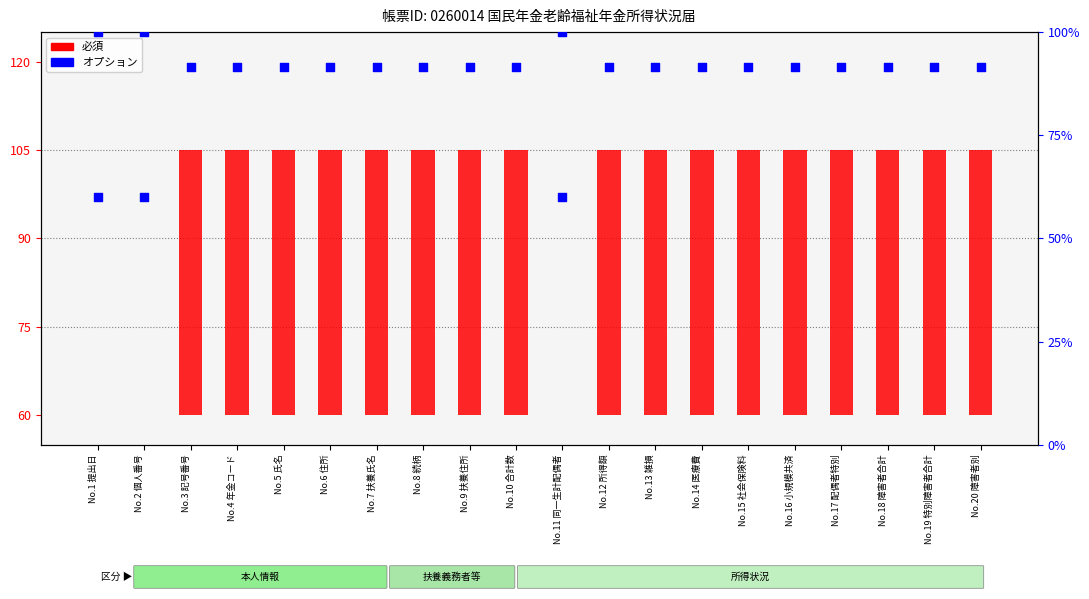

At which category is the sum across all series the highest?

No.3 記号番号